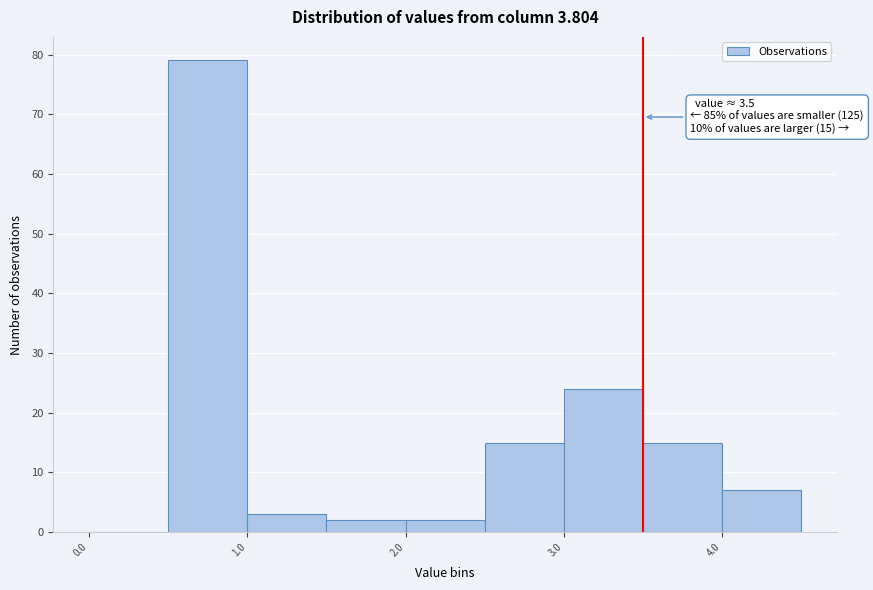

Which range on the x-axis has the tallest bar?

0.5 to 1.0